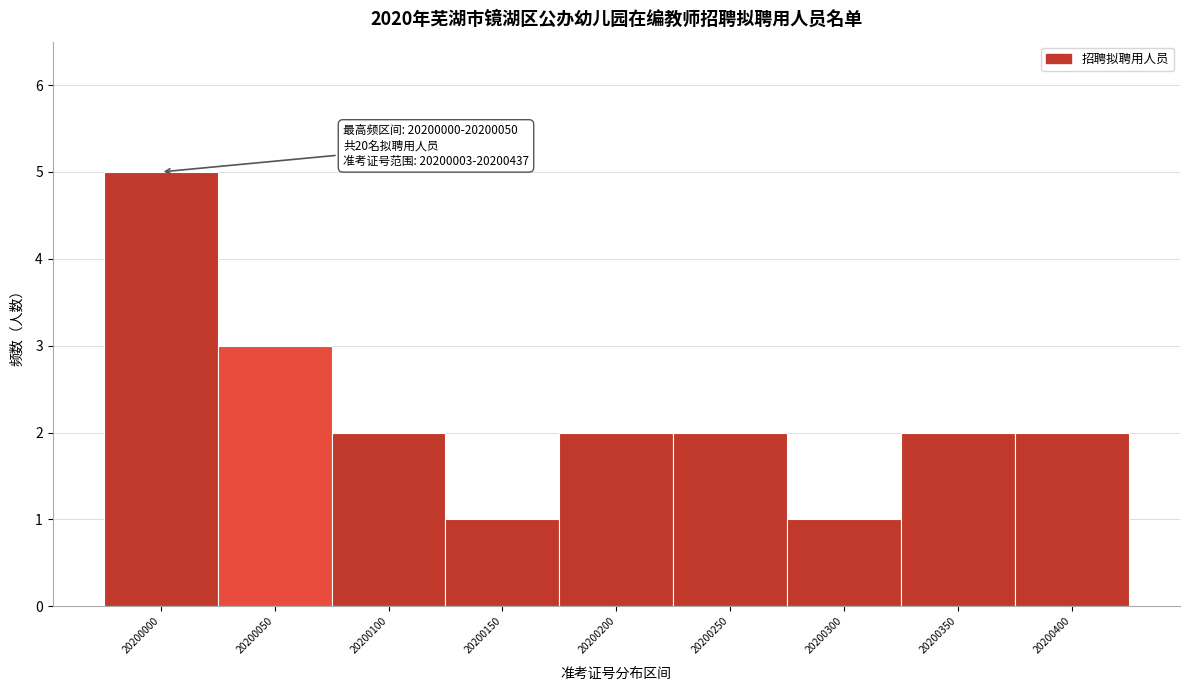

Reading left to right, list all the values displayed in this chart.

20200000=5	20200050=3	20200100=2	20200150=1	20200200=2	20200250=2	20200300=1	20200350=2	20200400=2